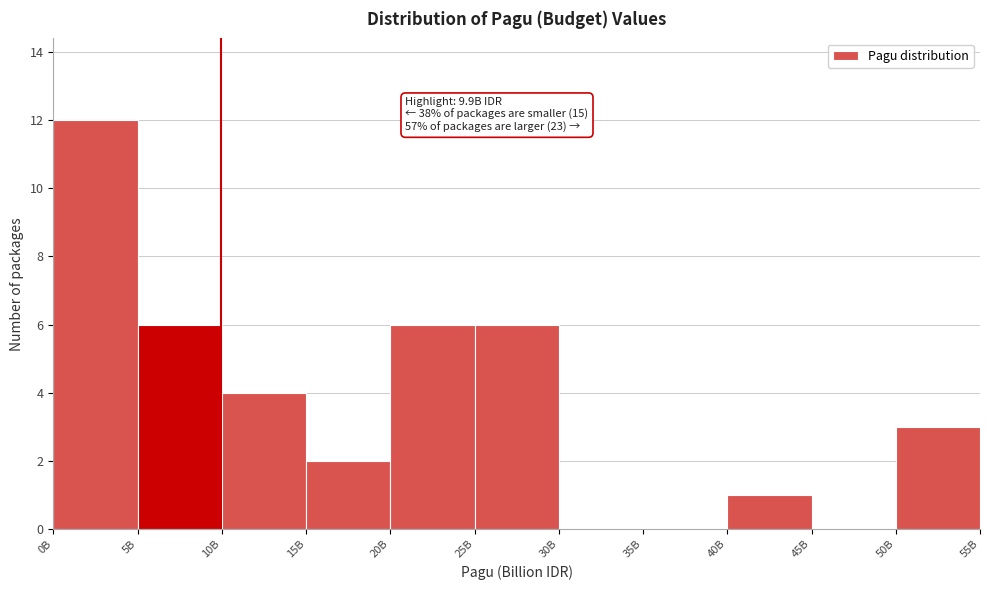

Reading left to right, list all the values displayed in this chart.

0B=12	5B=6	10B=4	15B=2	20B=6	25B=6	30B=0	35B=0	40B=1	45B=0	50B=3